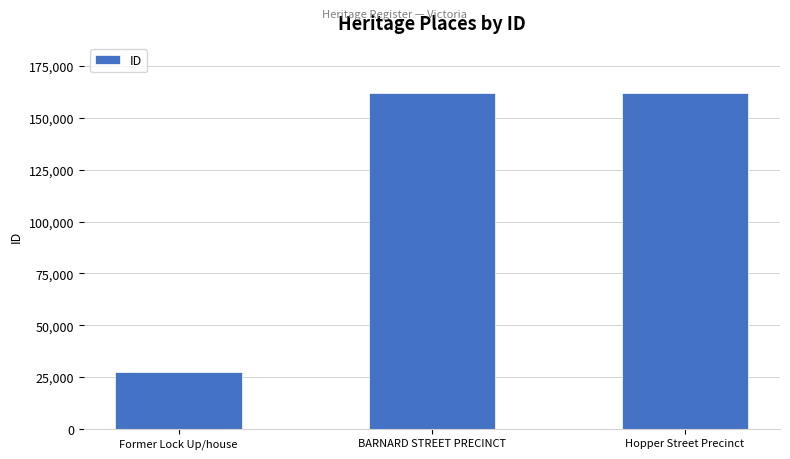

What is the smallest value displayed?

27232